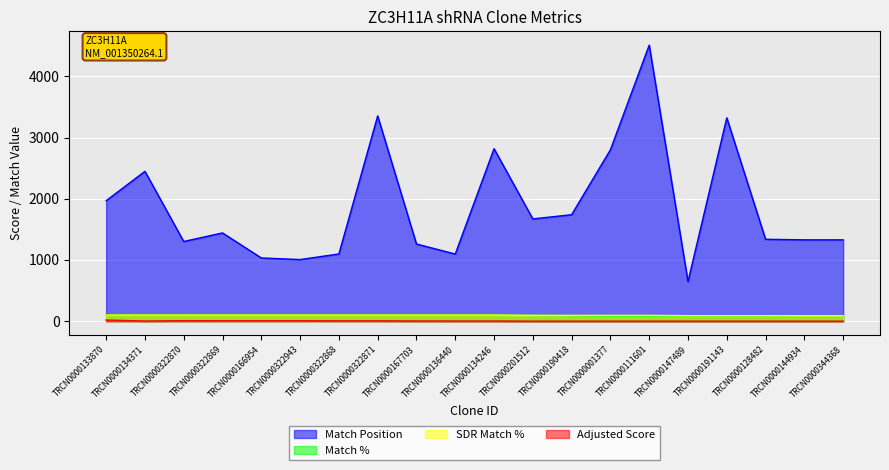

List the series in order of their peak value, highest first.

Match Position, Match %, SDR Match %, Adjusted Score